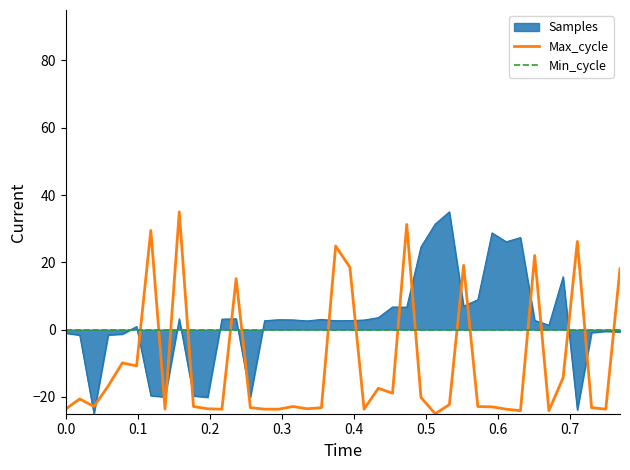

Reading left to right, list all the values displayed in this chart.

Max_cycle: -23.6	-20.6	-22.9	-16.8	-9.9	-10.8	29.5	-23.6	35.0	-22.9	-23.5	-23.6	15.2	-23.2	-23.6	-23.6	-22.9	-23.5	-23.2	24.8	18.5	-23.6	-17.4	-18.9	31.3	-20.2	-25.0	-22.3	19.1	-22.9	-23.0	-23.6	-24.1	22.0	-24.1	-14.3	26.2	-23.2	-23.6	18.1
Min_cycle: 0.0	0.0	0.0	0.0	0.0	0.0	0.0	0.0	0.0	0.0	0.0	0.0	0.0	0.0	0.0	0.0	0.0	0.0	0.0	0.0	0.0	0.0	0.0	0.0	0.0	0.0	0.0	0.0	0.0	0.0	0.0	0.0	0.0	0.0	0.0	0.0	0.0	0.0	0.0	0.0